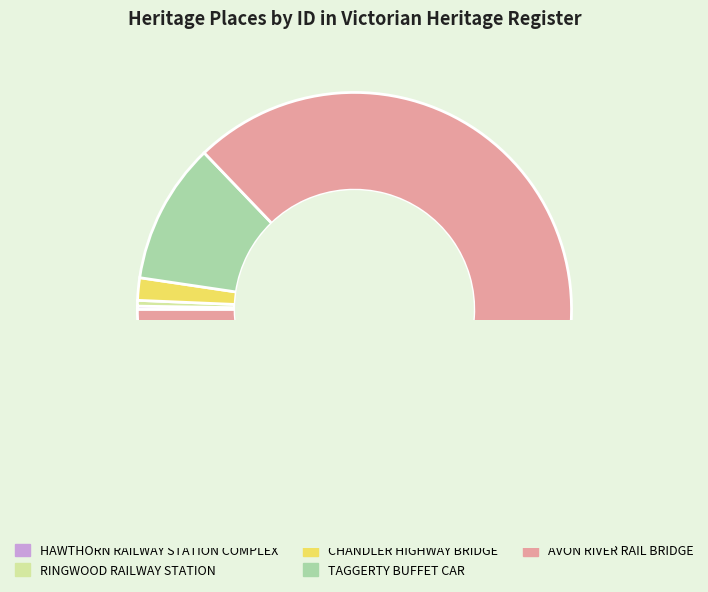

Rank the categories by value from highest to lowest.

AVON RIVER RAIL BRIDGE, TAGGERTY BUFFET CAR, CHANDLER HIGHWAY BRIDGE, RINGWOOD RAILWAY STATION, HAWTHORN RAILWAY STATION COMPLEX